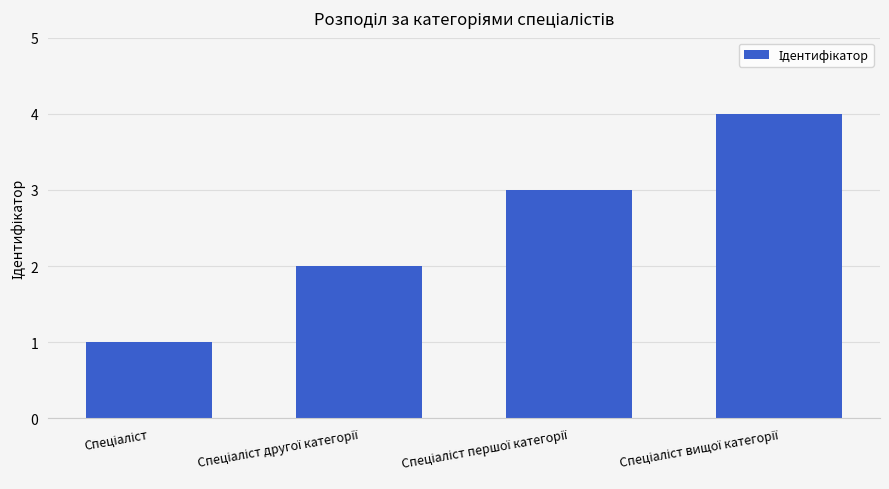

What is the difference between the maximum and minimum values?

3